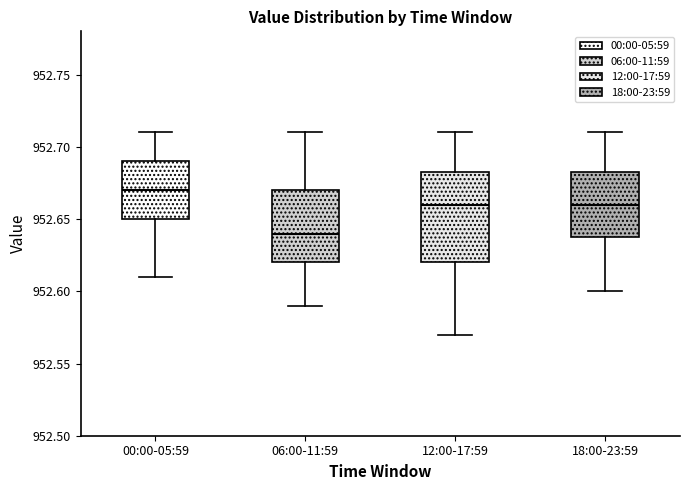

Which box is the tallest, from its lower edge to its upper edge?

12:00-17:59